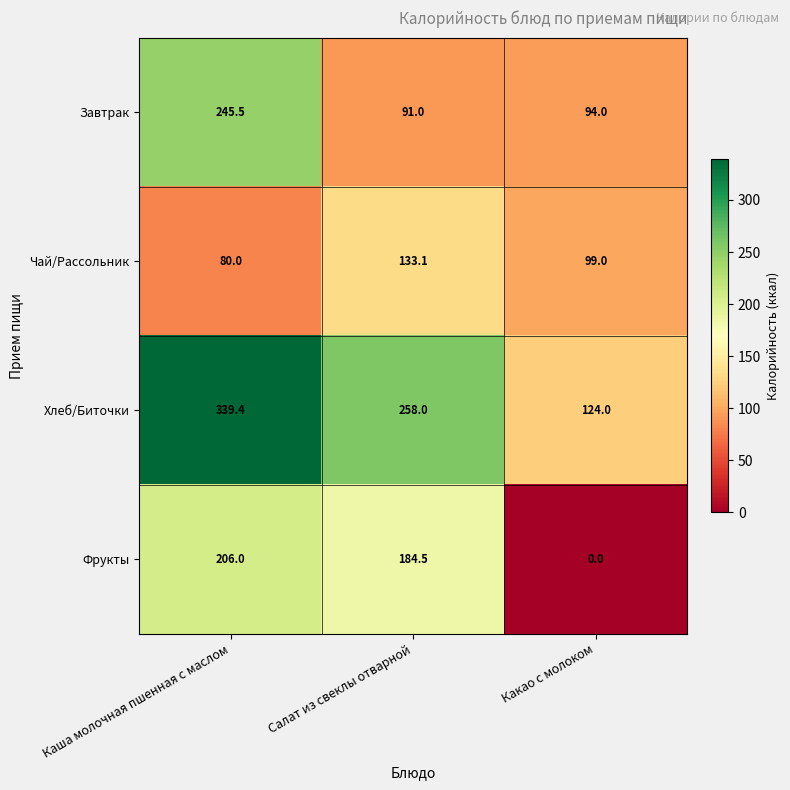

The value of Фрукты at Какао с молоком is 0.0. True or false?

True